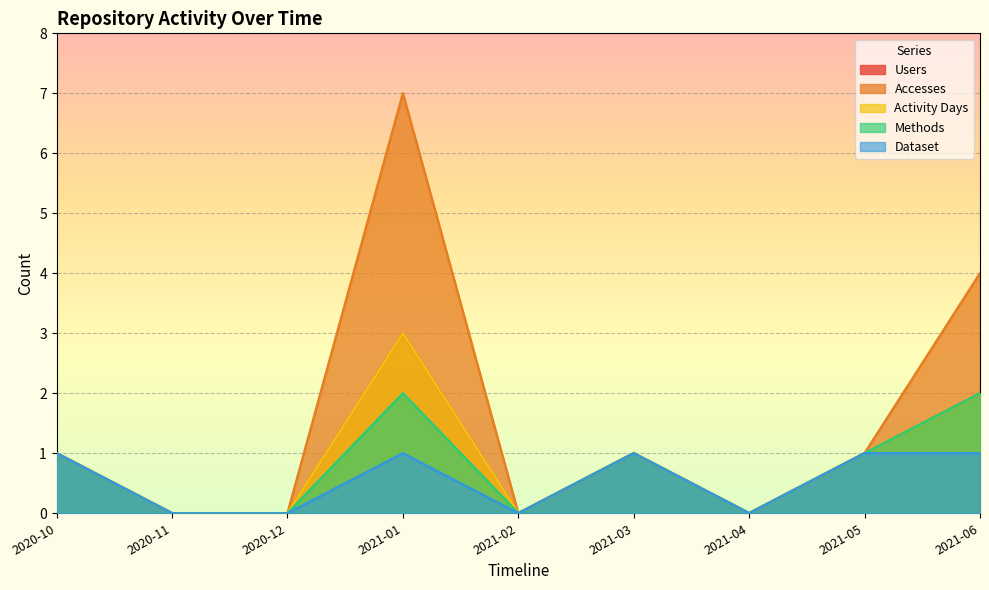

True or false: Users and Accesses intersect in this chart.

False